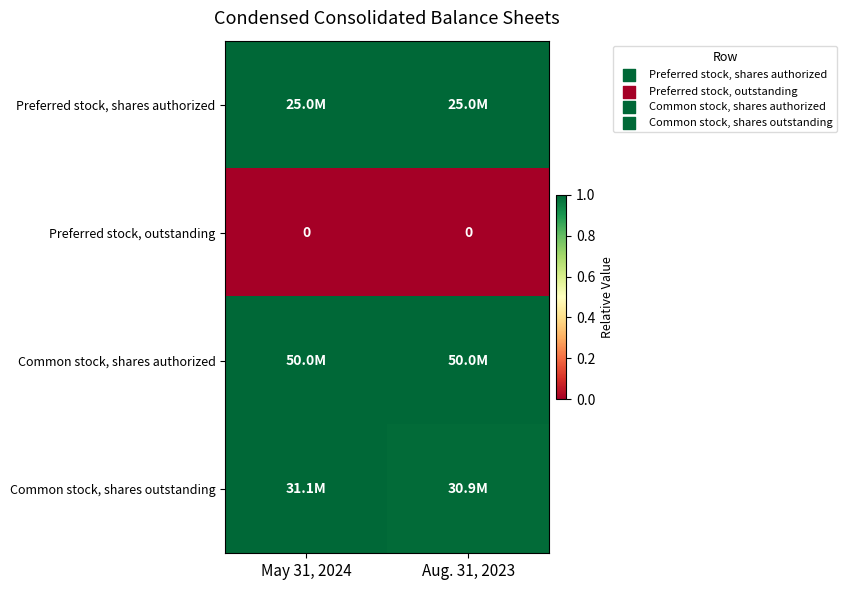

At which category does the chart reach its minimum across all series?

May 31, 2024